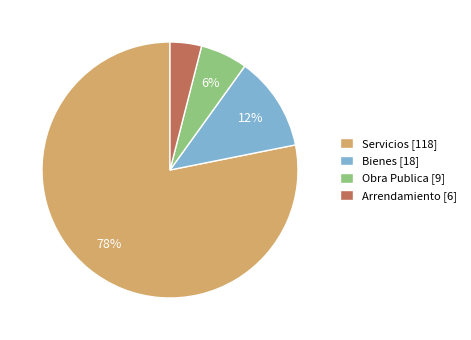

Does Obra Publica represent more than half of the total?

No